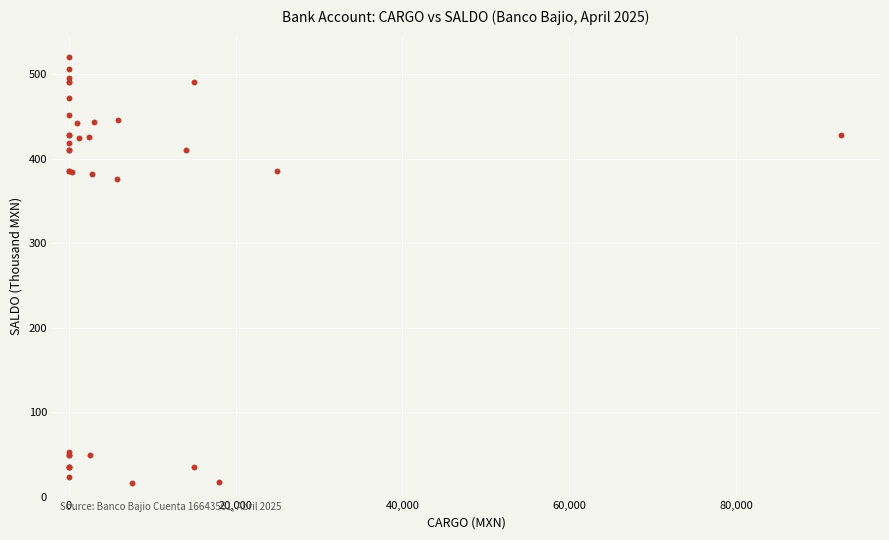

What Y value in the scatter plot is closest to 268?

375.9